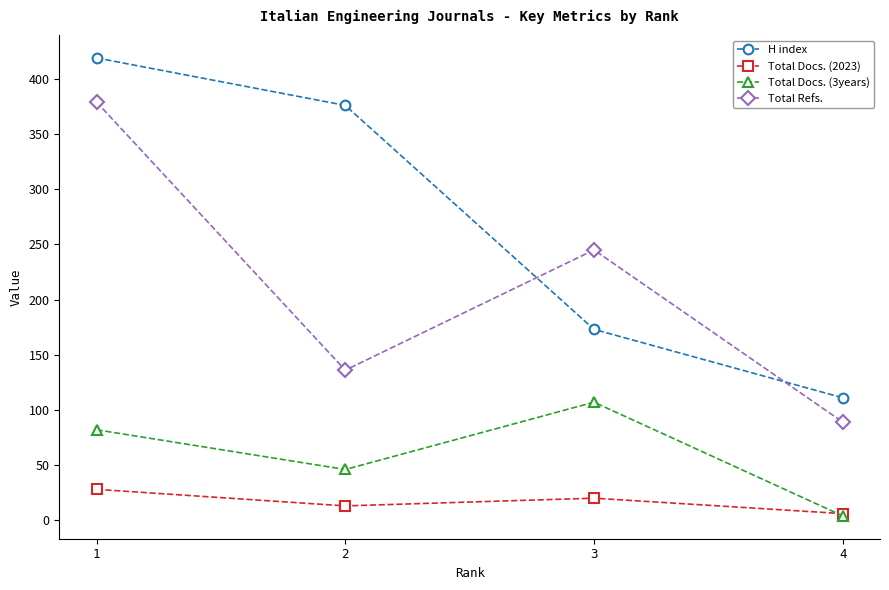

List the labels in order of Total Refs. value, largest first.

1, 3, 2, 4